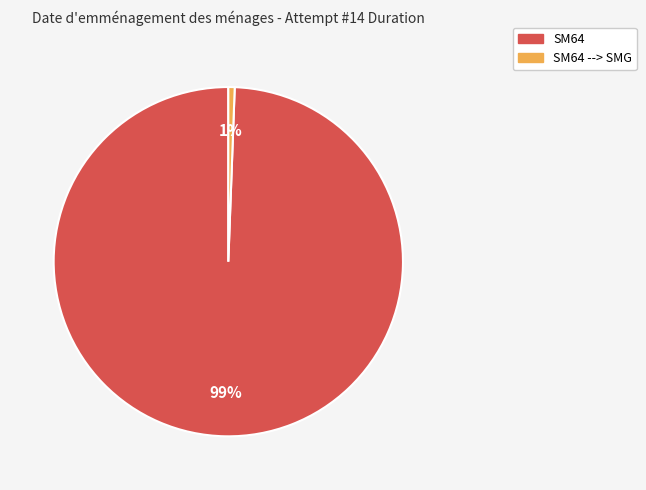

Does any single category account for the majority?

Yes